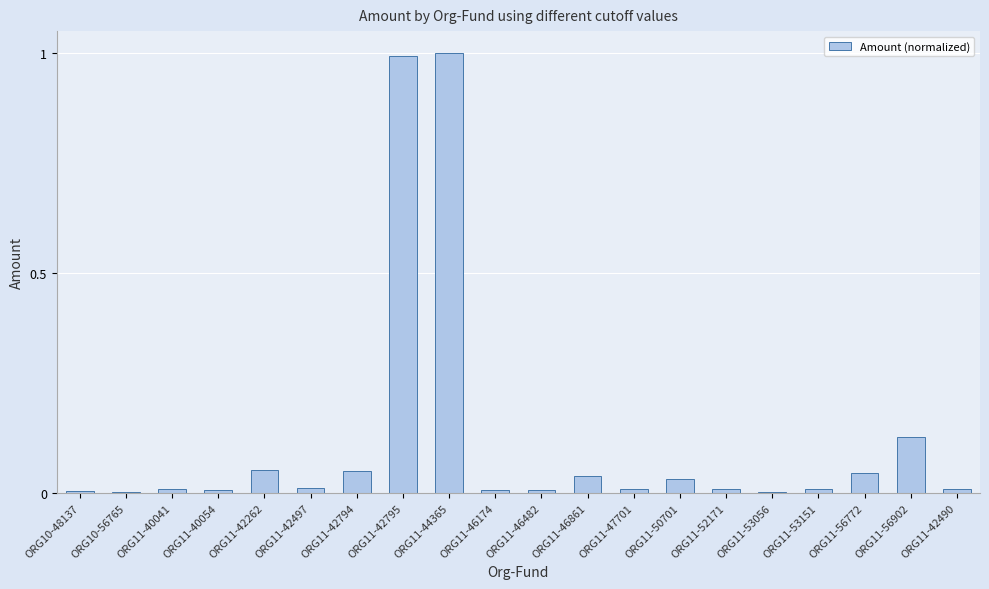

What is the sum of all values?

2.4